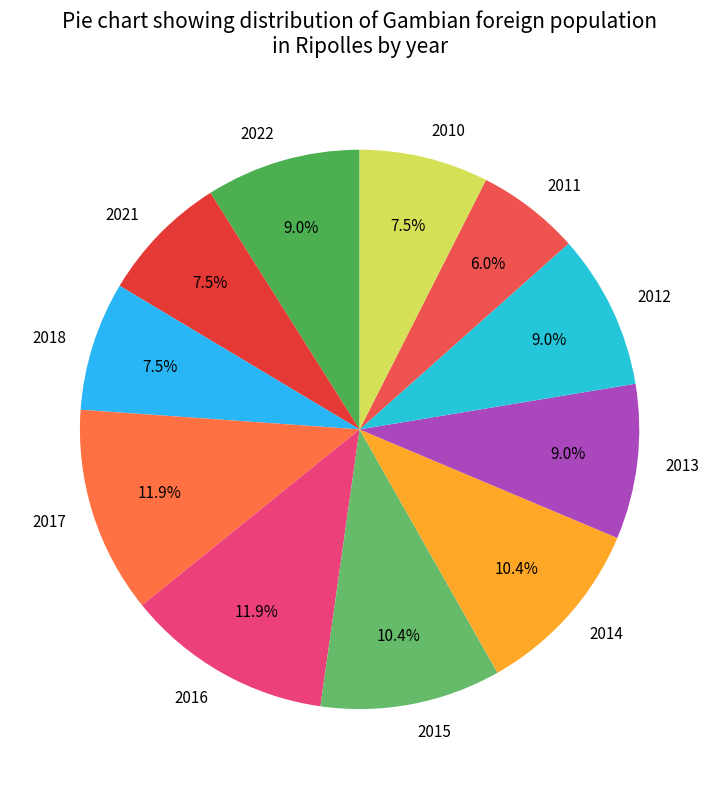

How many segments does this pie chart have?

11